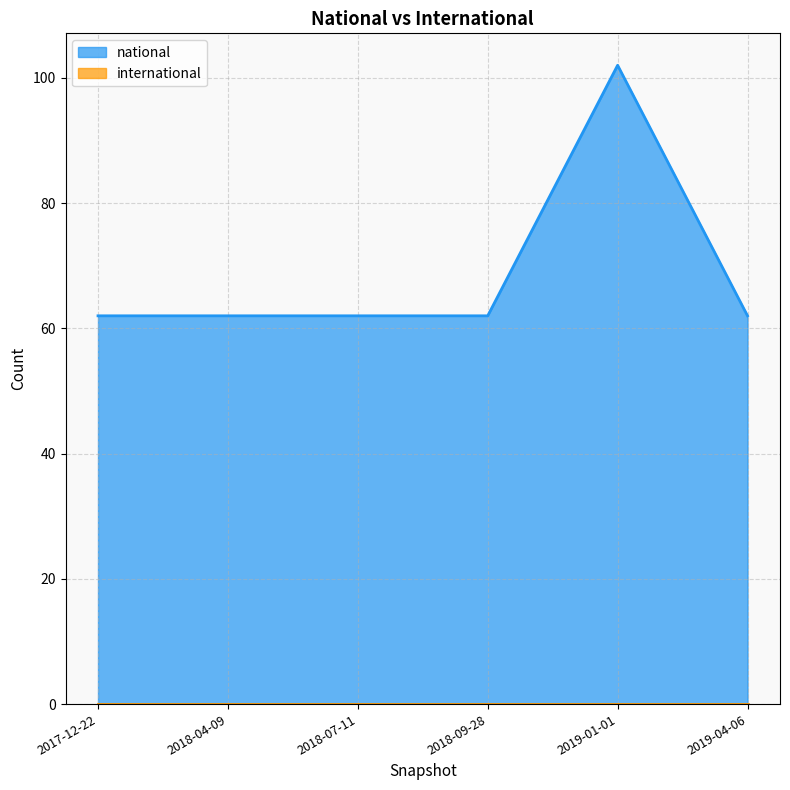

What is the sum of the values at 2019-01-01 and 2019-04-06?

164